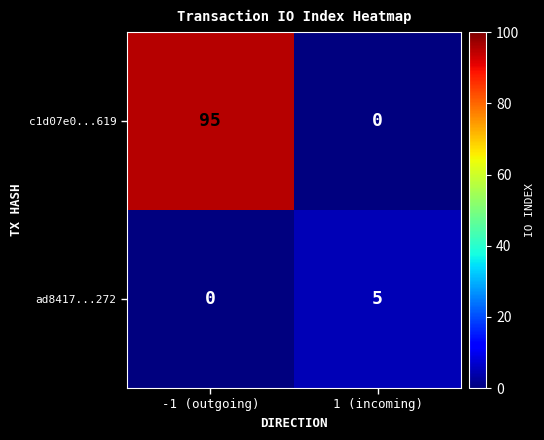

True or false: c1d07e0...619 has a value of 29 at -1 (outgoing).

False